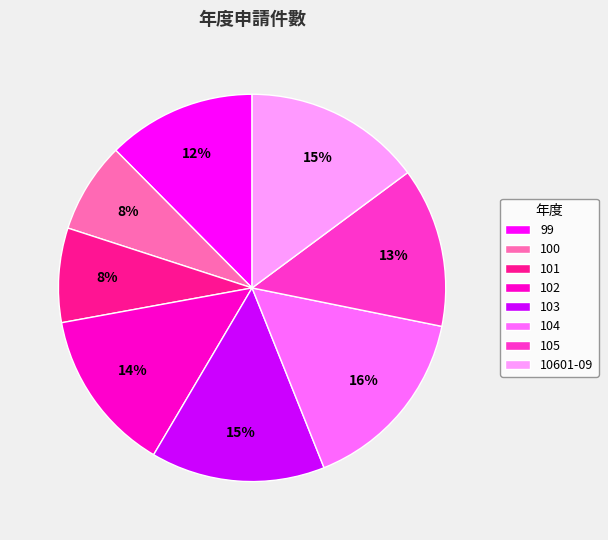

Is there any slice that represents more than half of the pie?

No